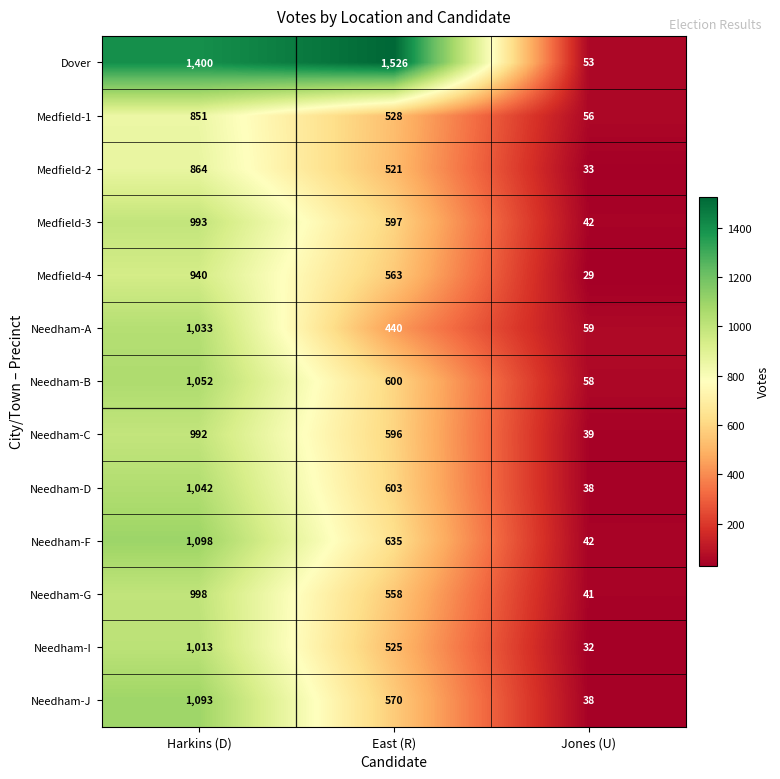

Where does the Needham-F series first go above 635?

Harkins (D)